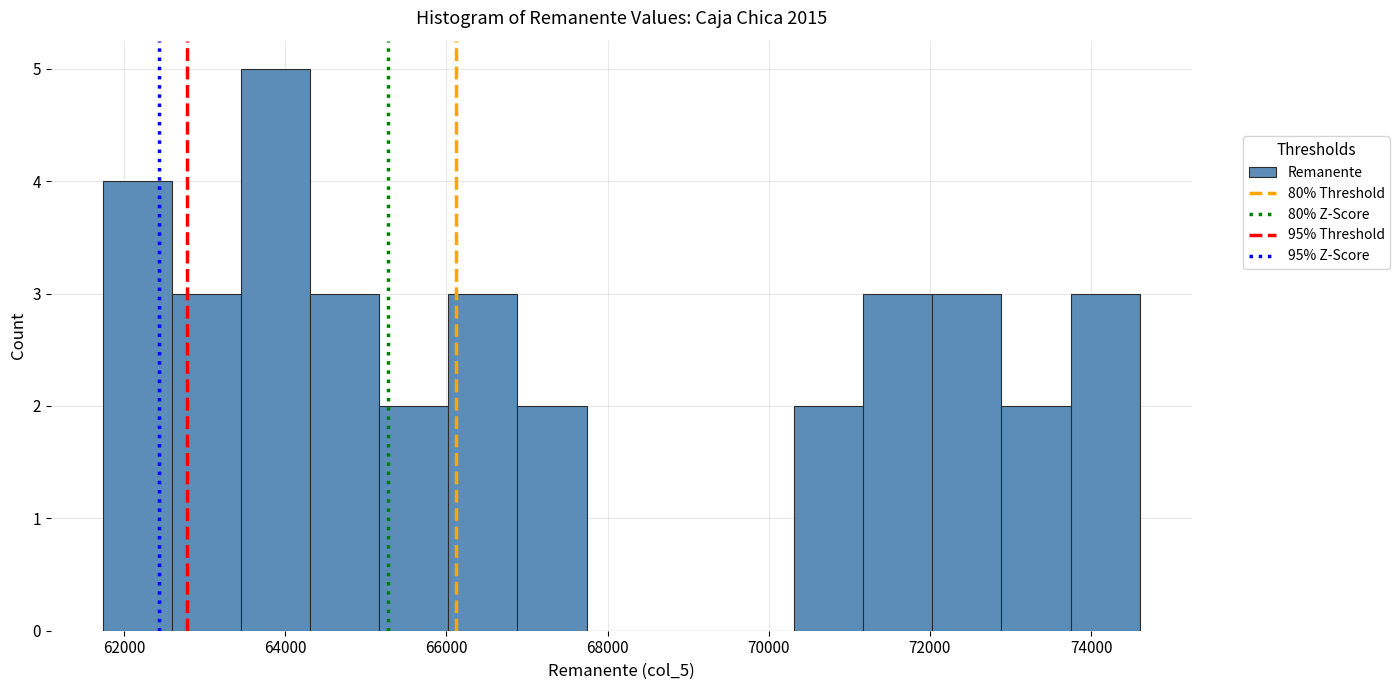

What is the height of the bar covering 63400 to 64400 on the x-axis? Neither the bar edges nor the heights are printed on the chart, so give them approximately, as read against the axes.

5